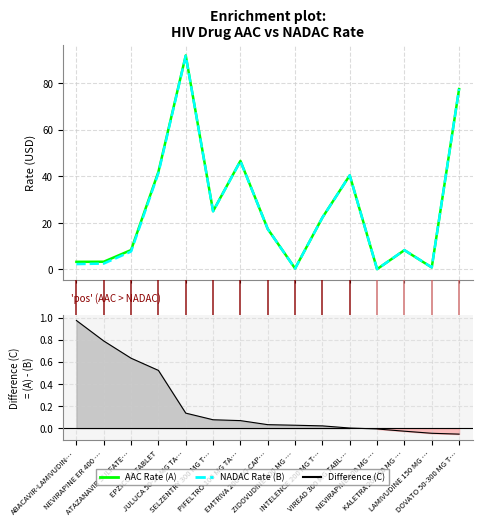

What is the sum of all NADAC Rate (B) values?

384.4